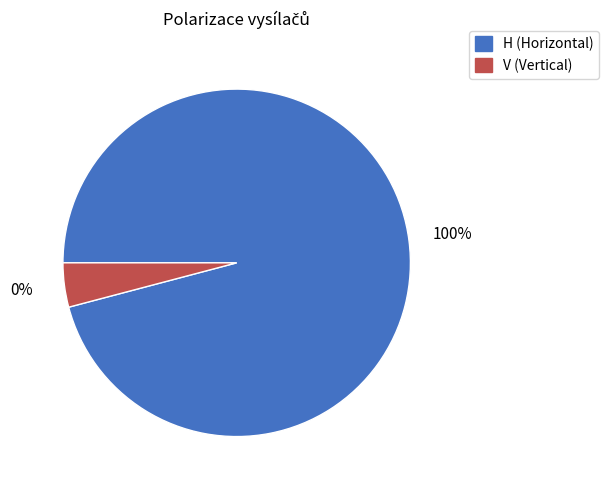

Does any single category account for the majority?

Yes